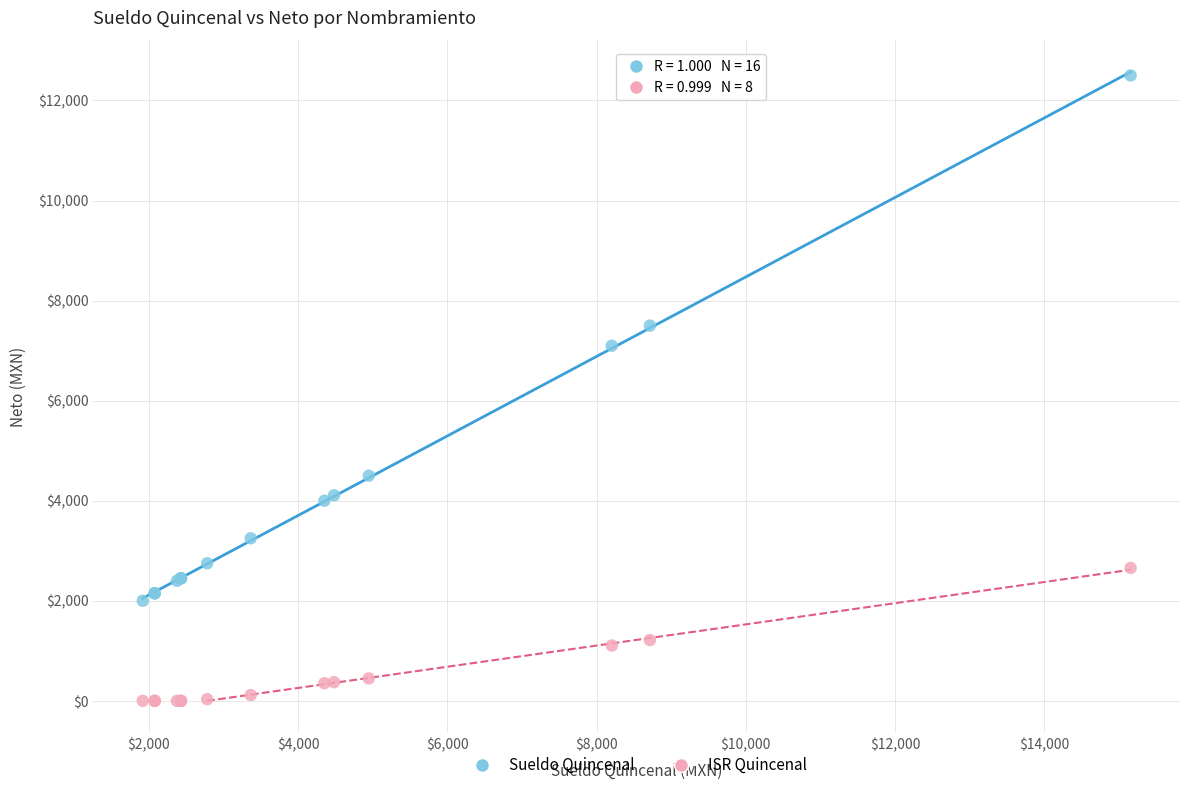

Across all series, what Y value is closest to 6250?

7098.0